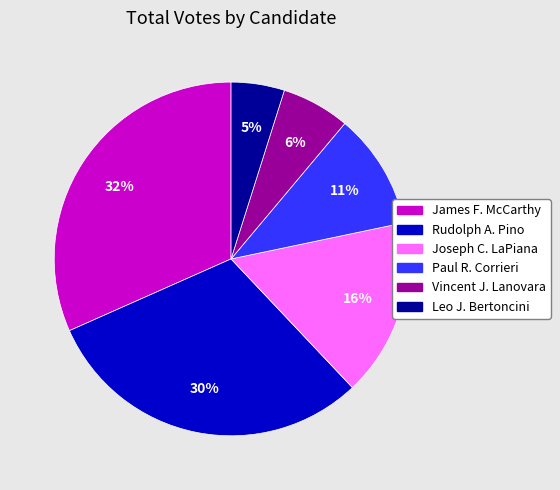

Does Vincent J. Lanovara account for over 50% of the chart?

No